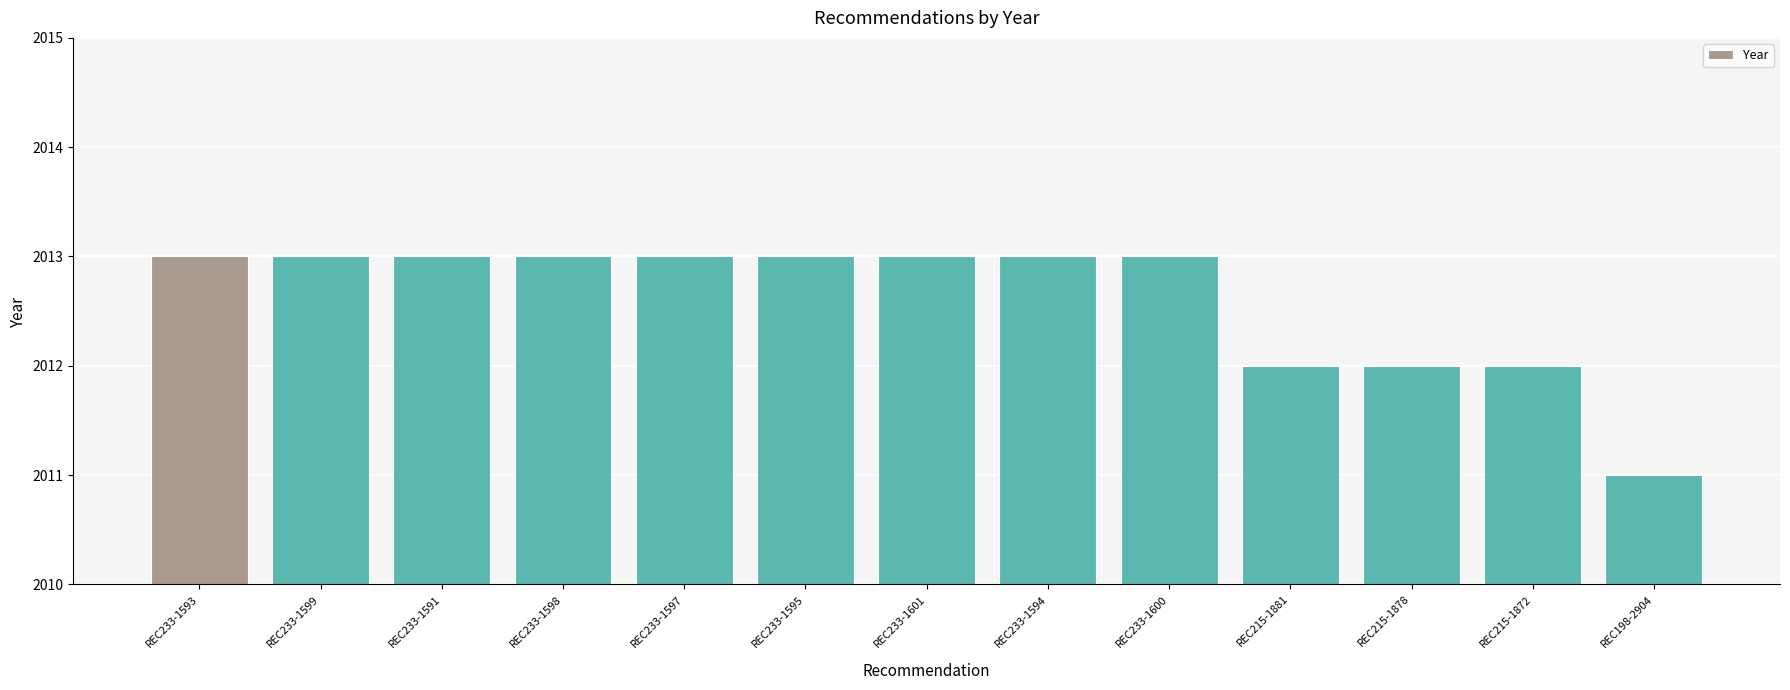

Reading left to right, list all the values displayed in this chart.

REC233-1593=2013	REC233-1599=2013	REC233-1591=2013	REC233-1598=2013	REC233-1597=2013	REC233-1595=2013	REC233-1601=2013	REC233-1594=2013	REC233-1600=2013	REC215-1881=2012	REC215-1878=2012	REC215-1872=2012	REC198-2904=2011